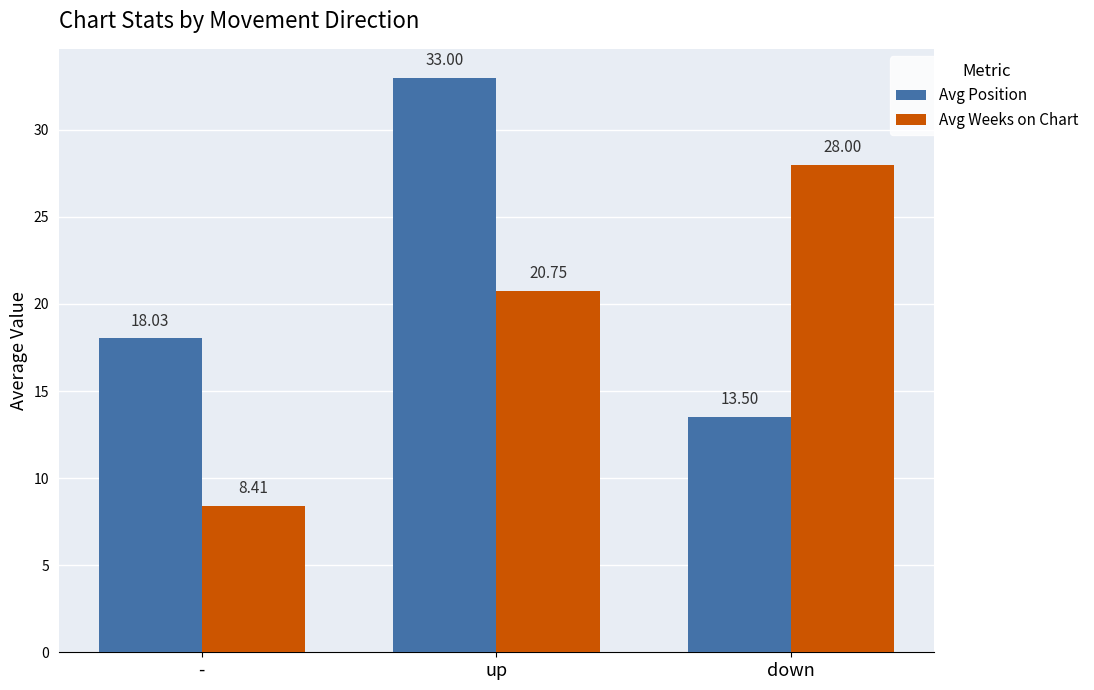

Does the chart contain stacked bars?

No